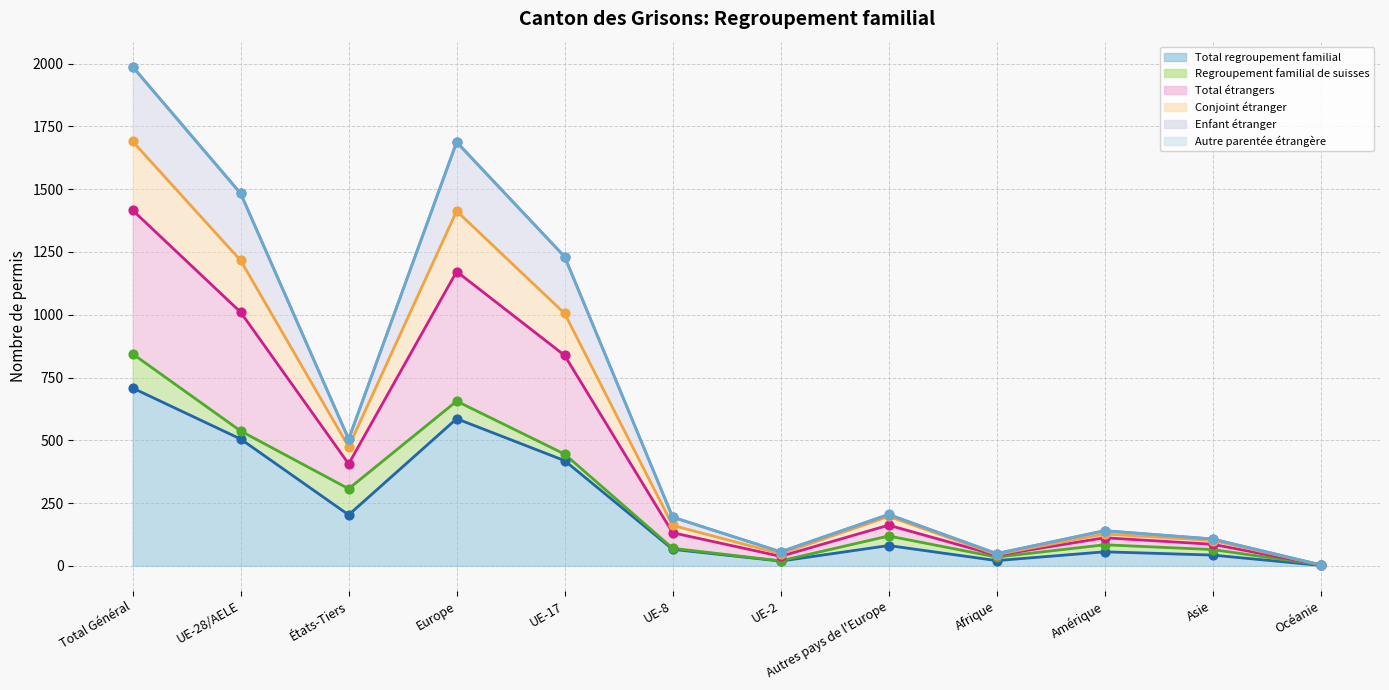

What is the total value across all series at Afrique?

168